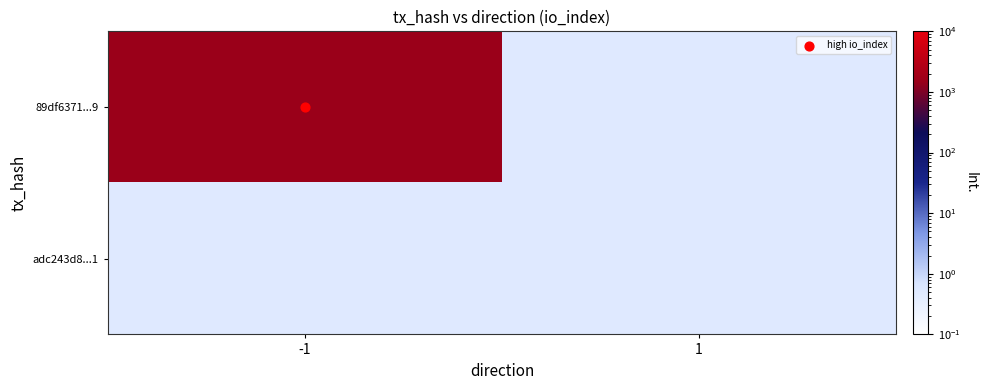

List the series in order of their peak value, highest first.

89df6371...9, adc243d8...1